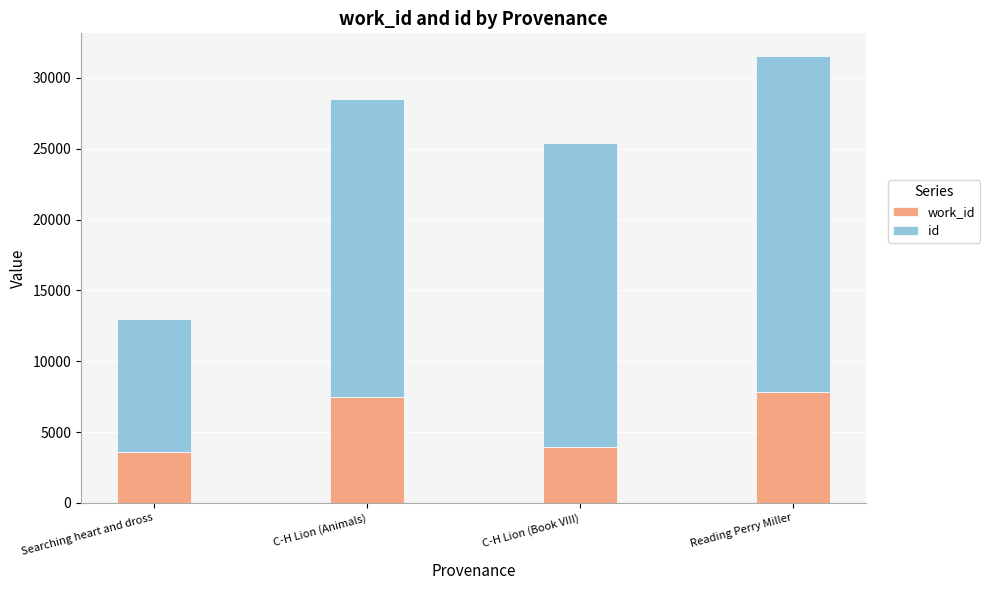

At which category is the sum across all series the highest?

Reading Perry Miller